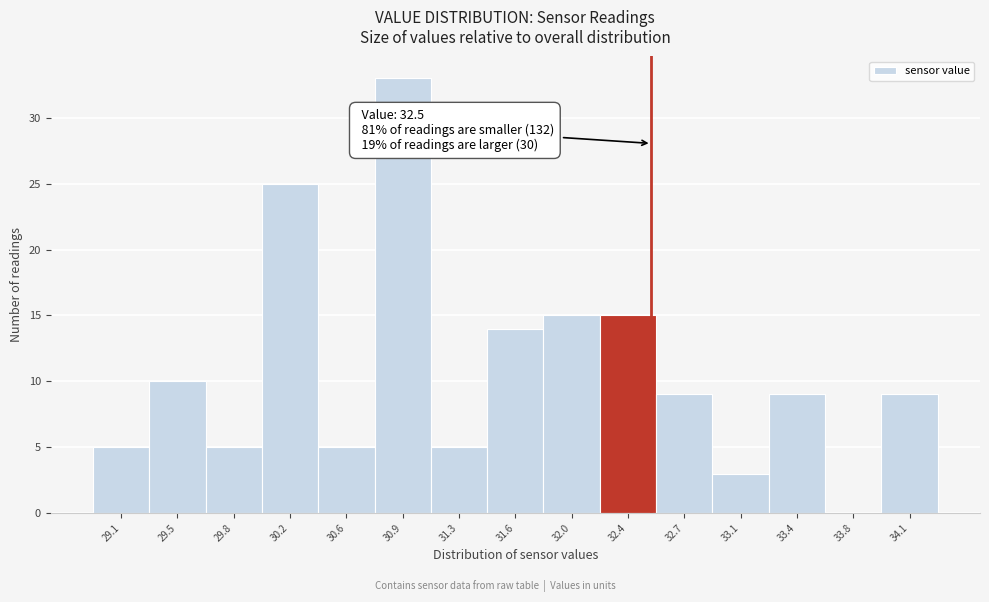

Which range on the x-axis has the tallest bar?

30.73 to 31.09